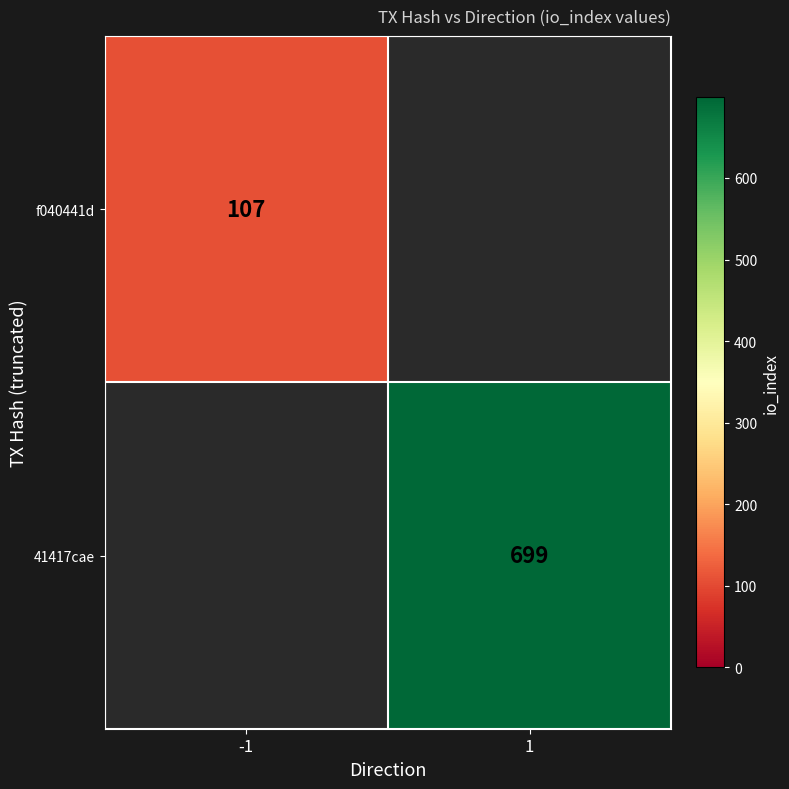

Which has a higher value, -1 or 1?

1